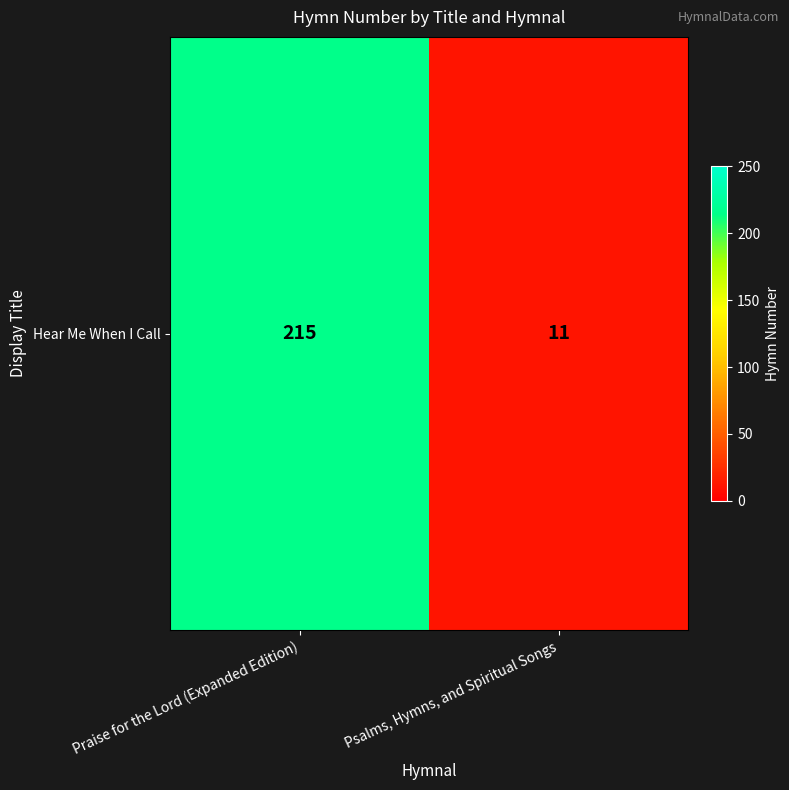

Reading left to right, transcribe all the data shown in this chart.

215	11